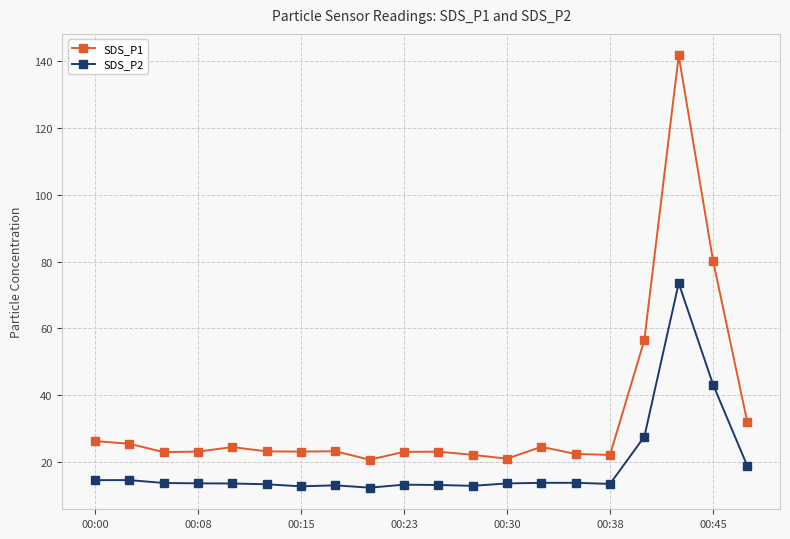

Which series has the largest total across all categories?

SDS_P1